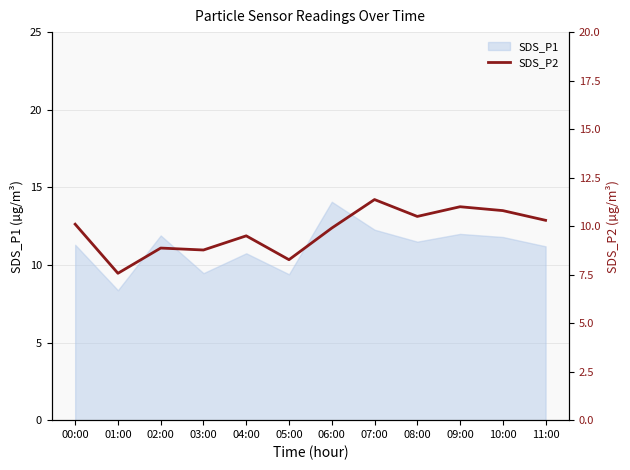

How many points are lower than both their immediate neighbors (excluding endpoints)?

4